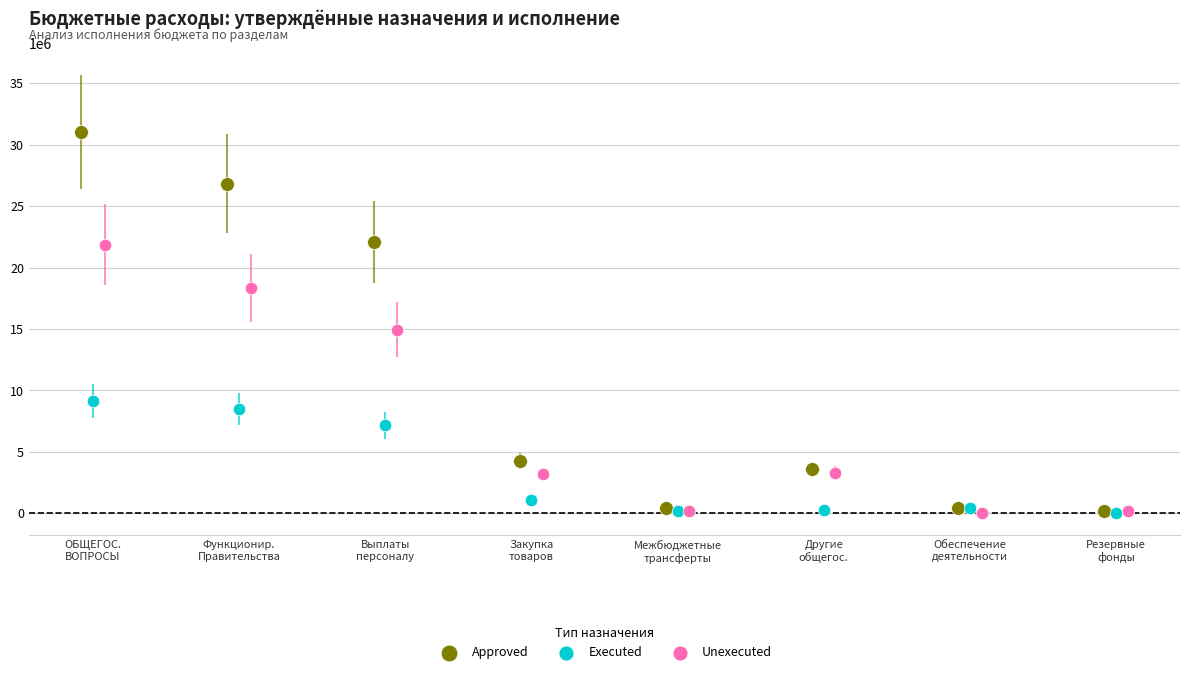

Which series contains the highest Y value?

Approved